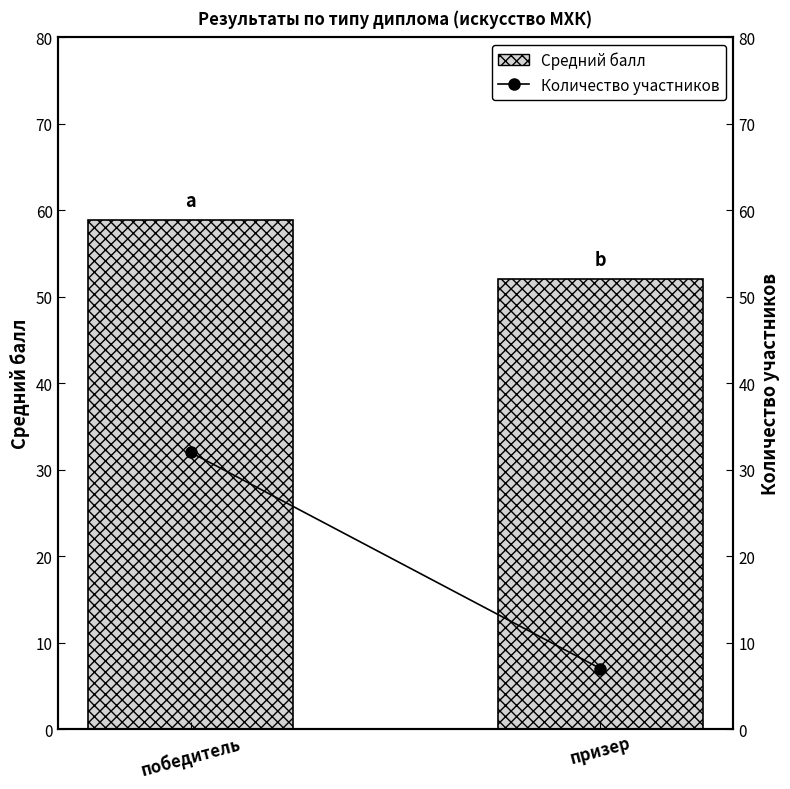

What is the greatest value displayed?

58.8